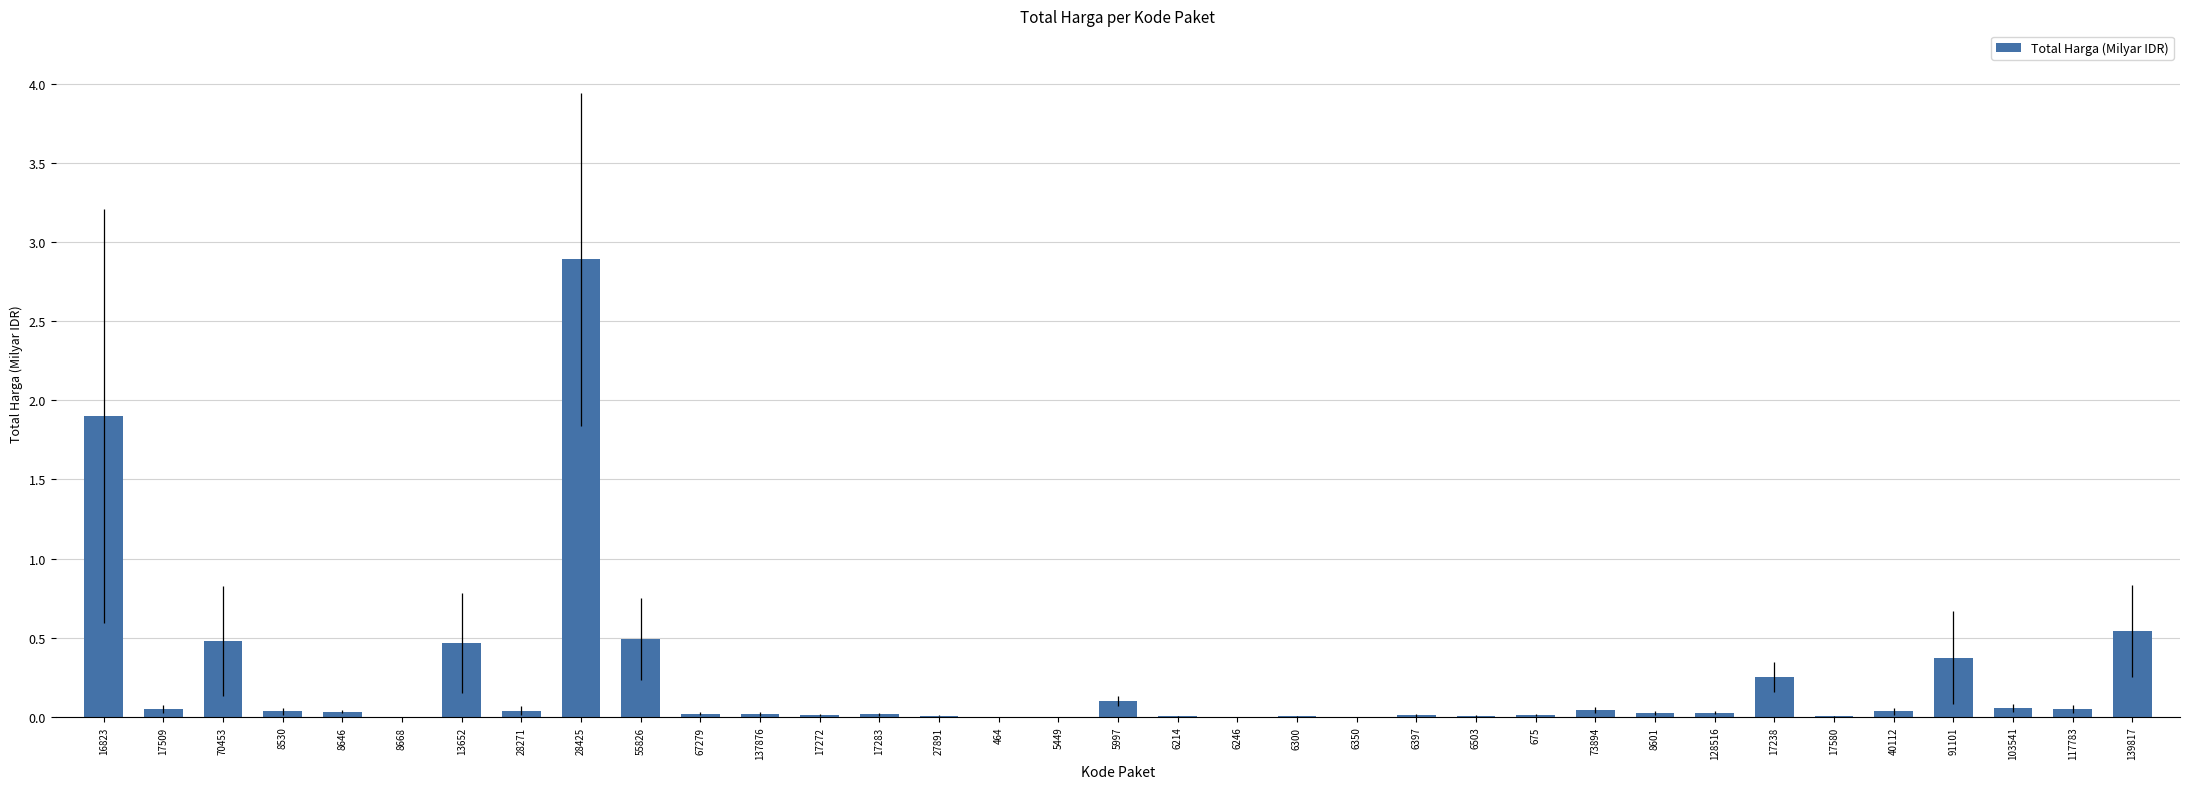

At which category does the chart reach its peak across all series?

28425